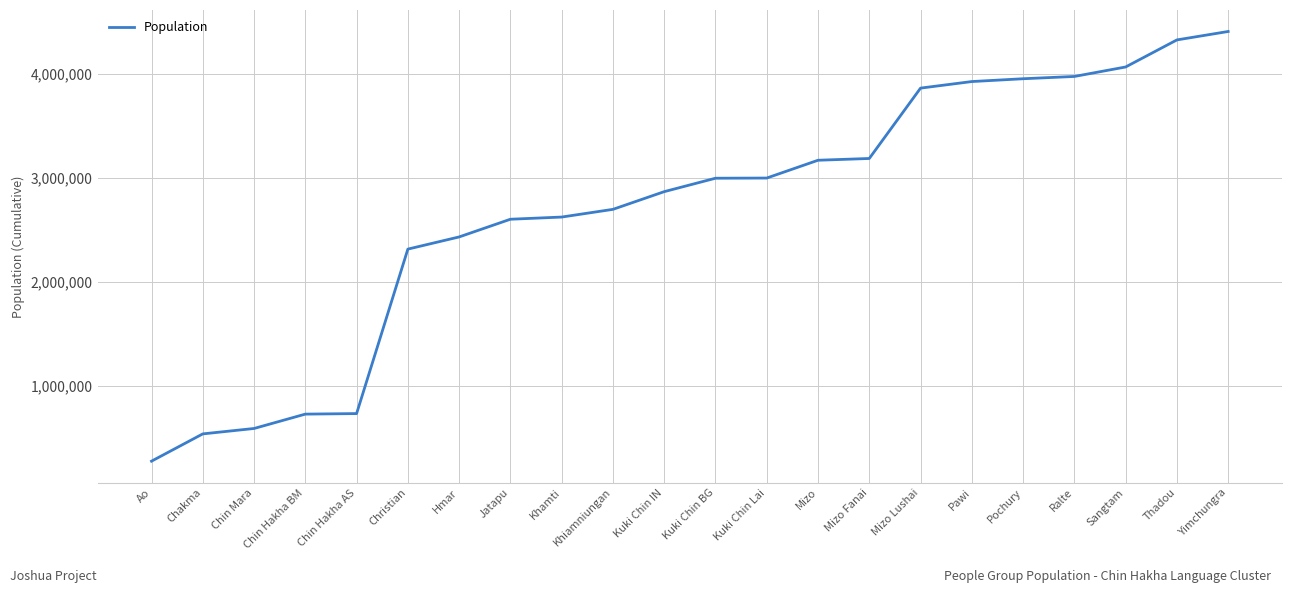

What is the average value?

2694991